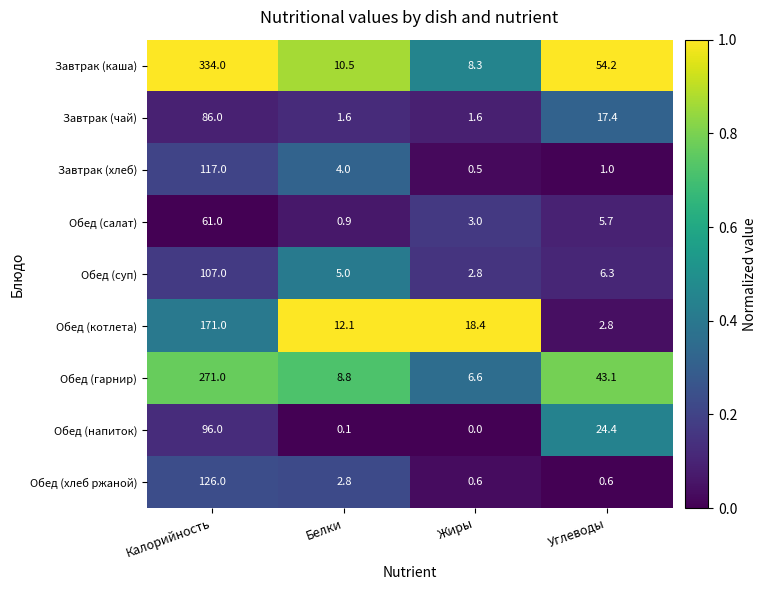

True or false: Обед (котлета) has a value of 6.5 at Жиры.

False